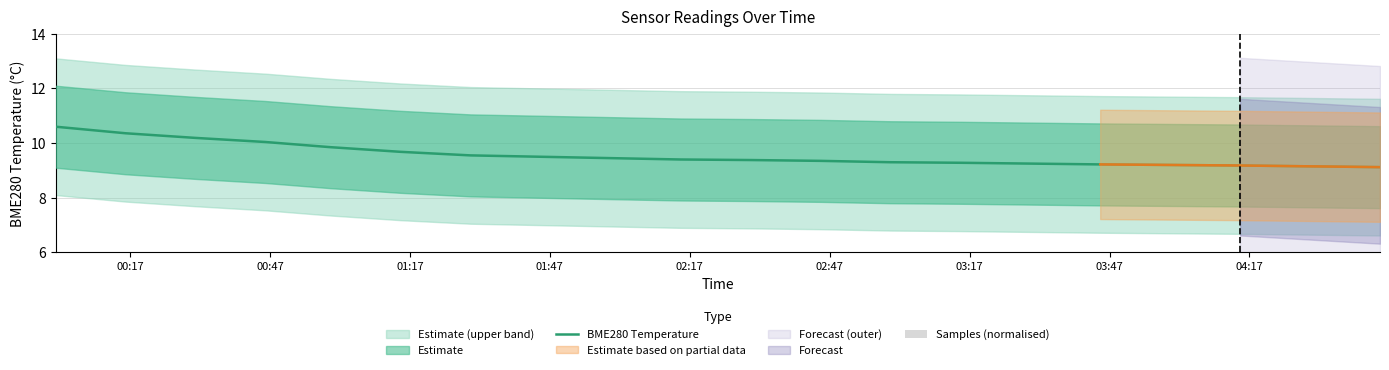

At 01:17, list the series in order from largest to smallest.

BME280 Temperature, Samples (normalised)